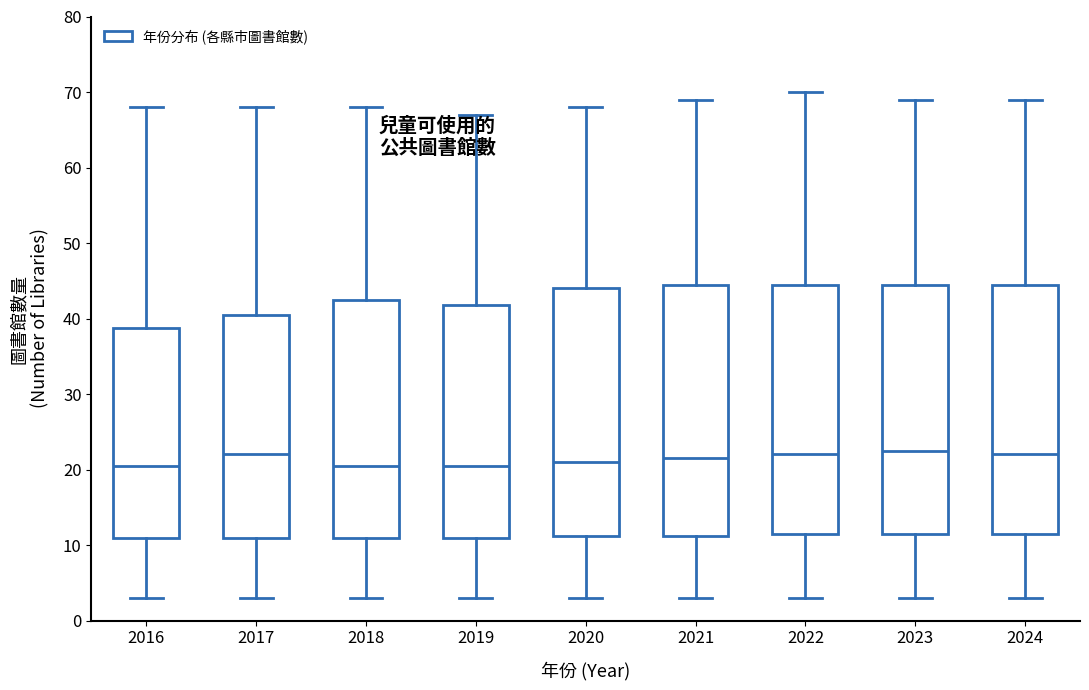

Where does the upper whisker of the box at x = 2016 end on the y-axis? The values are not printed on the chart, so give them approximately, as read against the axis.

68